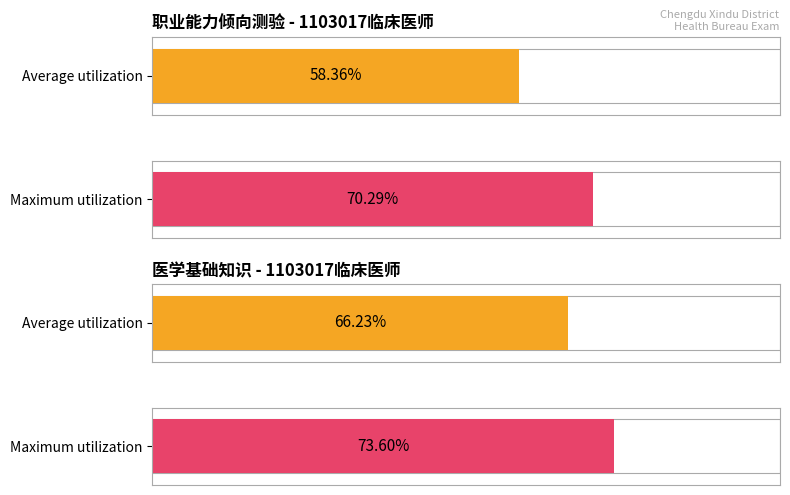

How many series are shown in this chart?

4